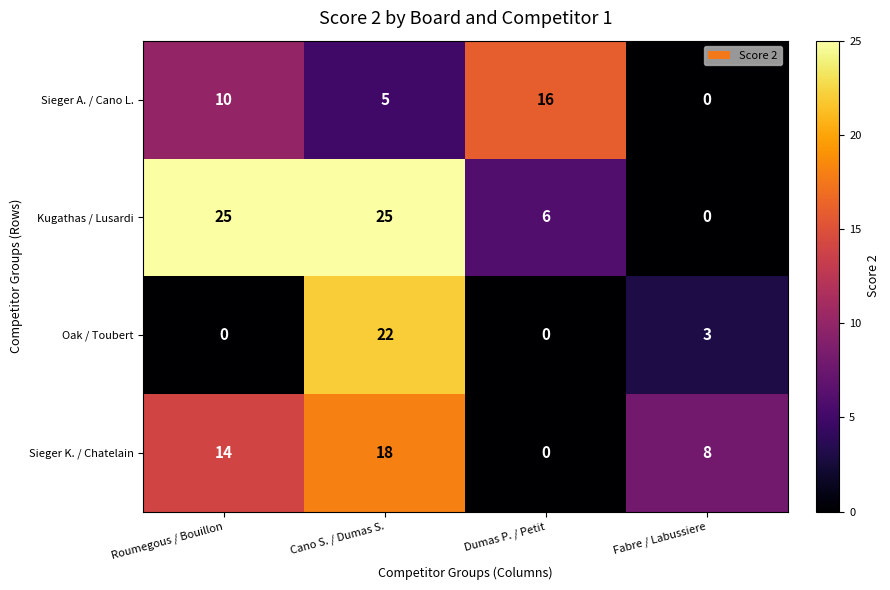

Which series has the largest range (max minus min)?

Kugathas / Lusardi